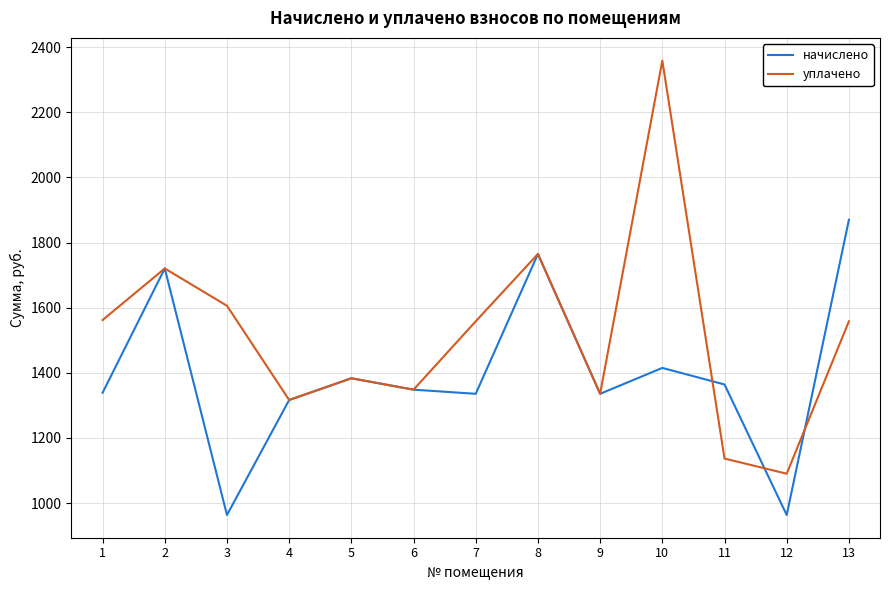

Between 5 and 12, which series saw the biggest shift?

начислено